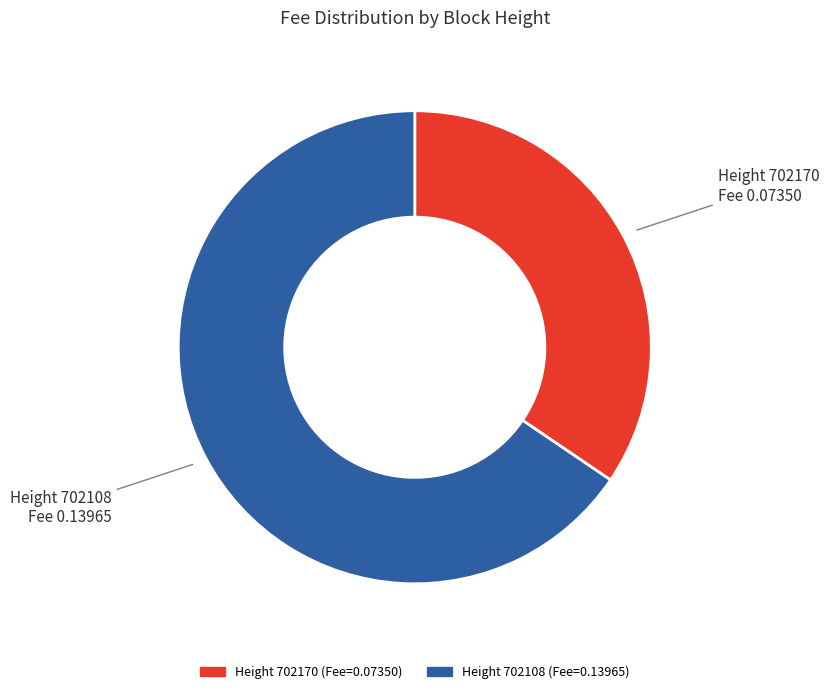

Is there any slice that represents more than half of the pie?

Yes